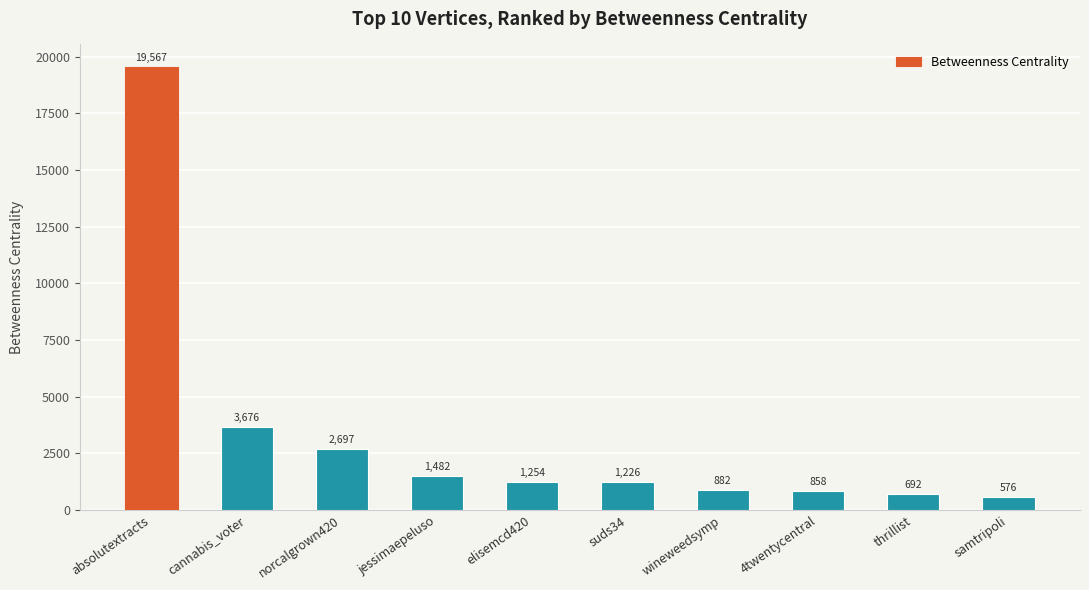

Does the chart contain any negative values?

No